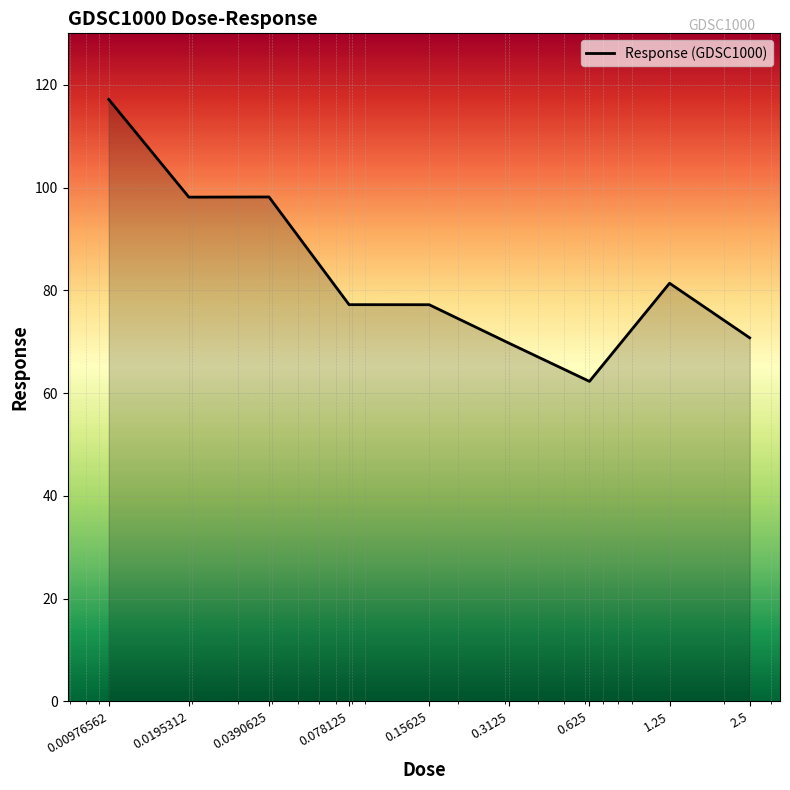

What is the difference between the maximum and minimum values?

54.9